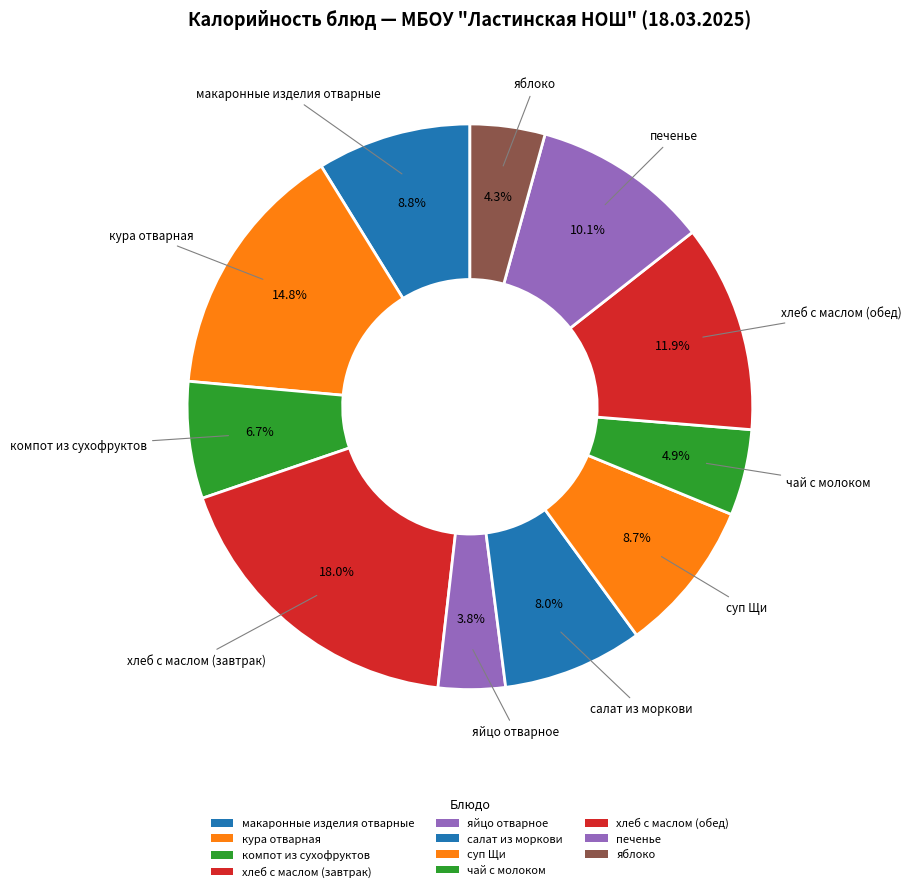

How many segments does this pie chart have?

11